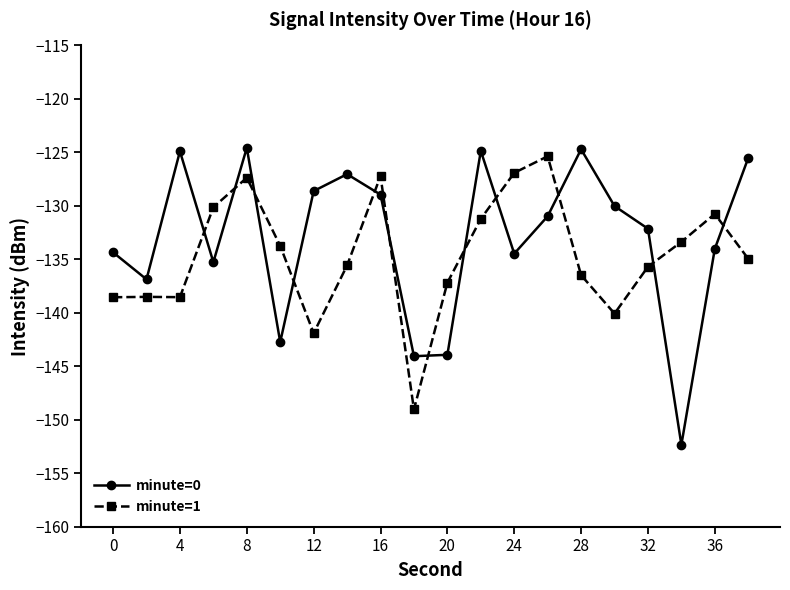

True or false: minute=1 and minute=0 cross at least once.

True